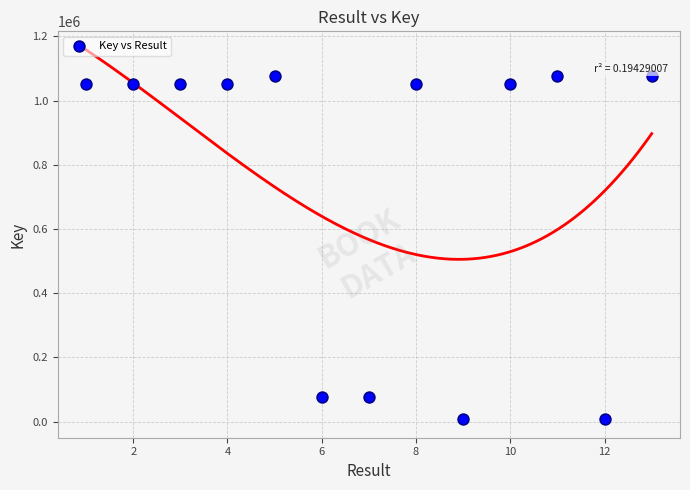

What is the range of Y values (max minus min)?

1068705